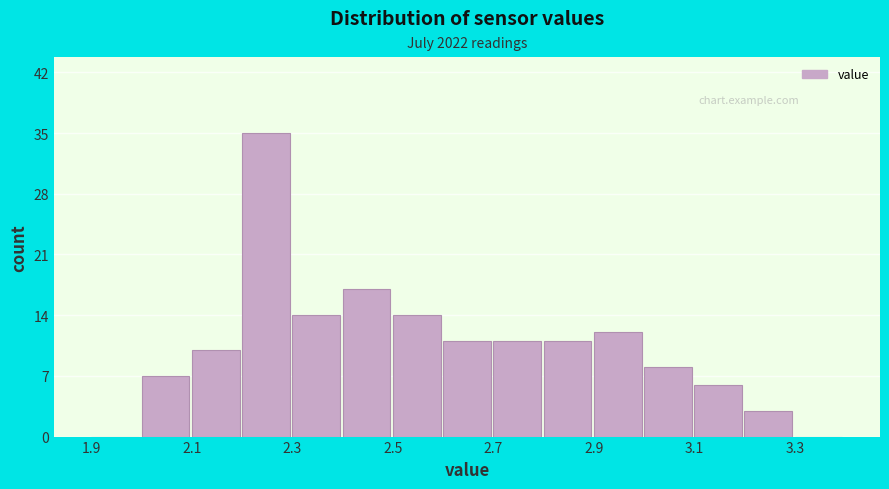

Over which range of the x-axis is the bar tallest?

2.2 to 2.3